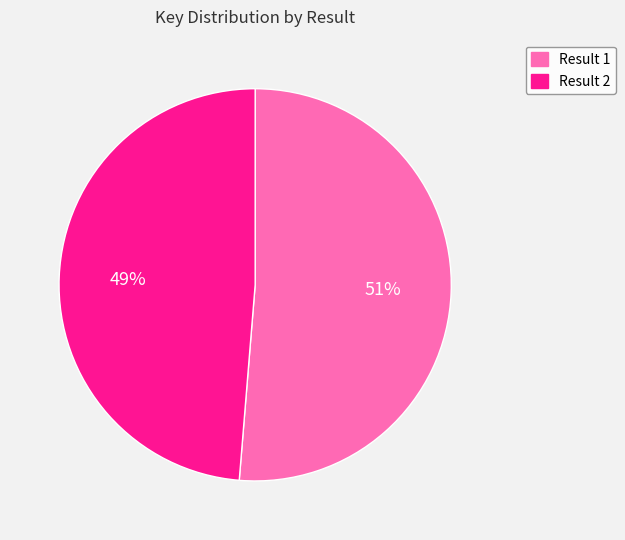

Rank the categories by value from lowest to highest.

Result 2, Result 1